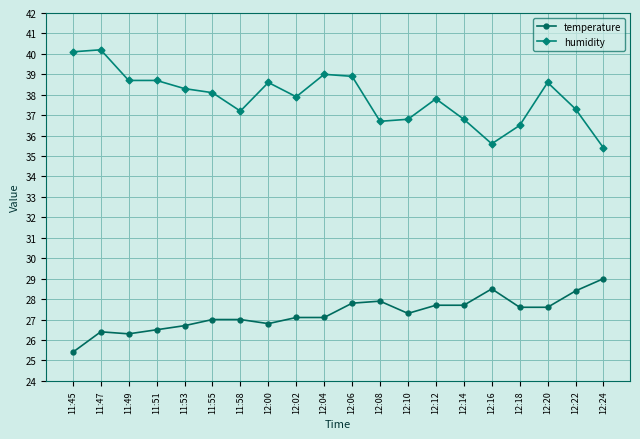

Reading left to right, what are all the values shown in this chart?

temperature: 25.4	26.4	26.3	26.5	26.7	27.0	27.0	26.8	27.1	27.1	27.8	27.9	27.3	27.7	27.7	28.5	27.6	27.6	28.4	29.0
humidity: 40.1	40.2	38.7	38.7	38.3	38.1	37.2	38.6	37.9	39.0	38.9	36.7	36.8	37.8	36.8	35.6	36.5	38.6	37.3	35.4